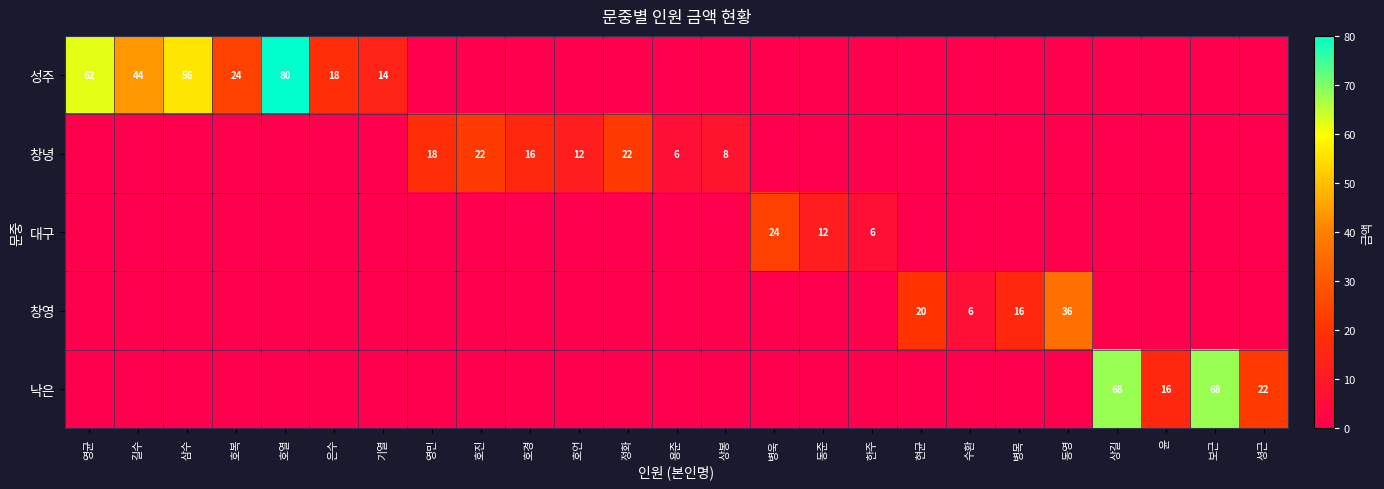

Which label corresponds to the smallest value in the chart?

영민